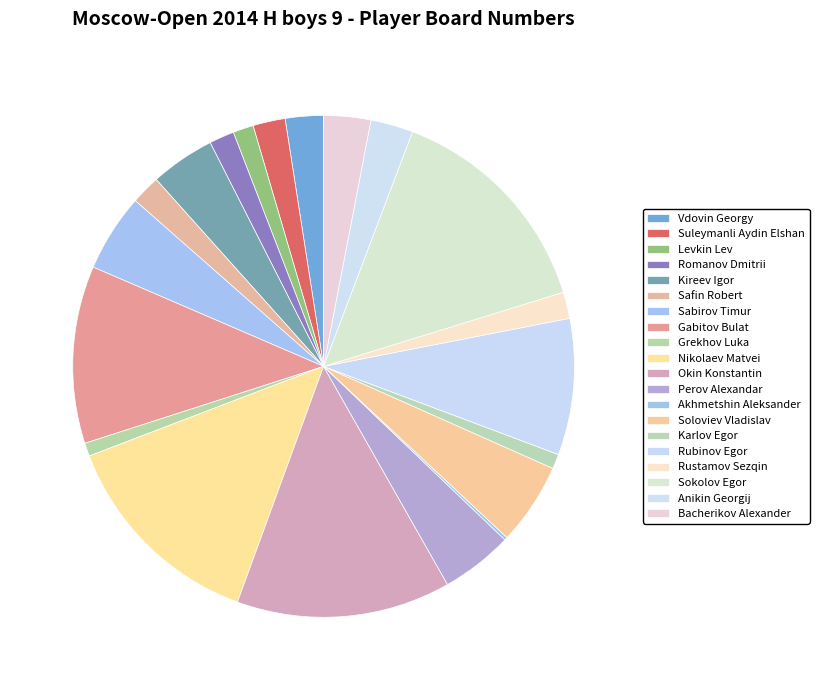

To the nearest percent, what is the combined percentage of Gabitov Bulat and Suleymanli Aydin Elshan?

14%